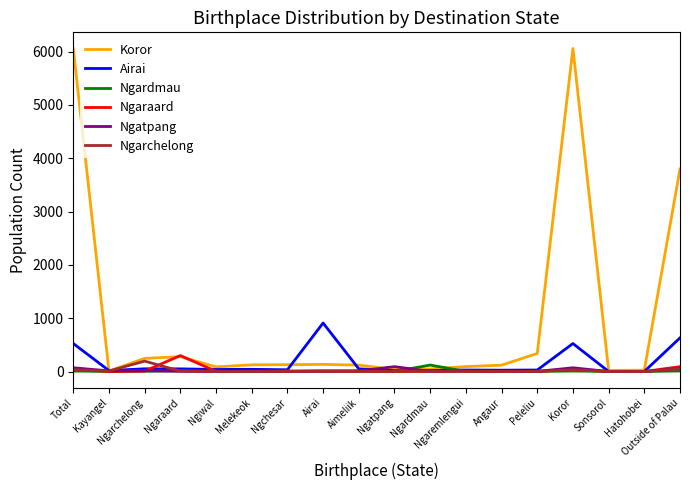

The Ngarchelong series shows 195 at Ngarchelong. True or false?

True